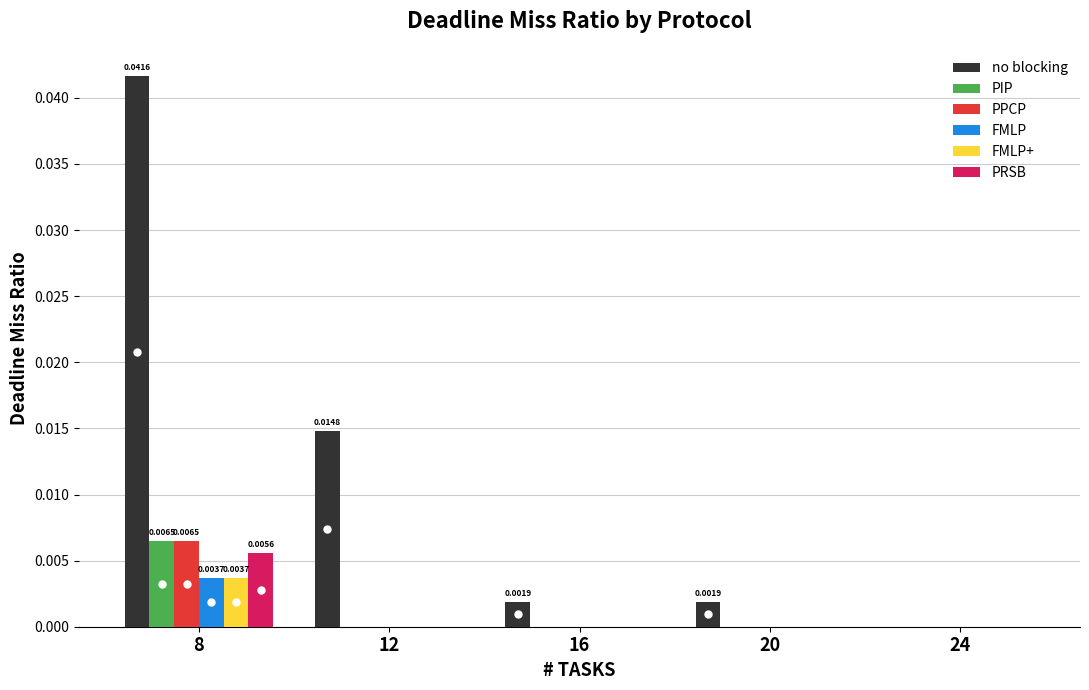

Which series has the widest spread of values?

no blocking